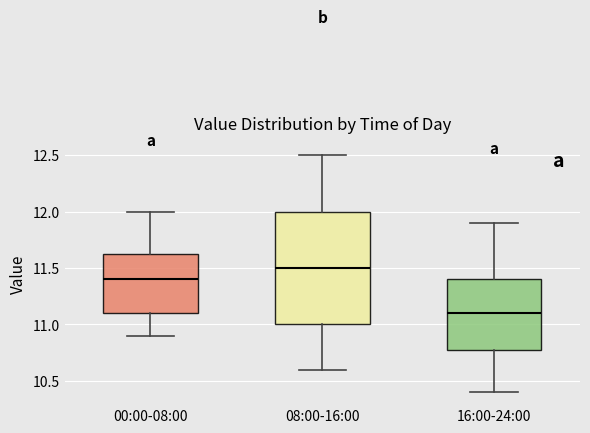

Where does the upper whisker of the box for 00:00-08:00 end on the y-axis? The values are not printed on the chart, so give them approximately, as read against the axis.

12.00